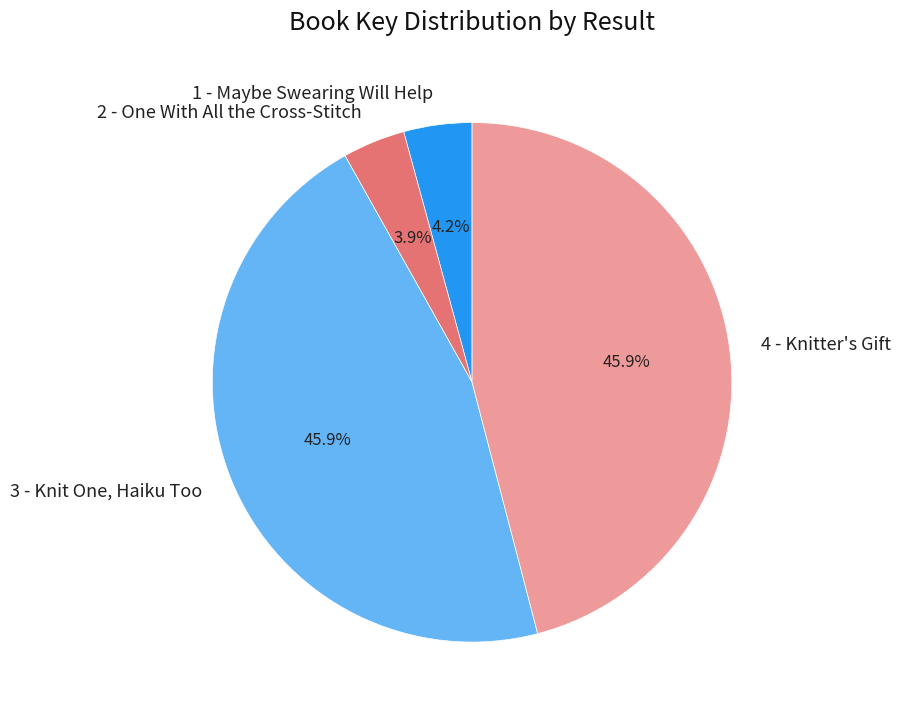

What percentage do 4 - Knitter's Gift and 1 - Maybe Swearing Will Help together represent?

50.2%